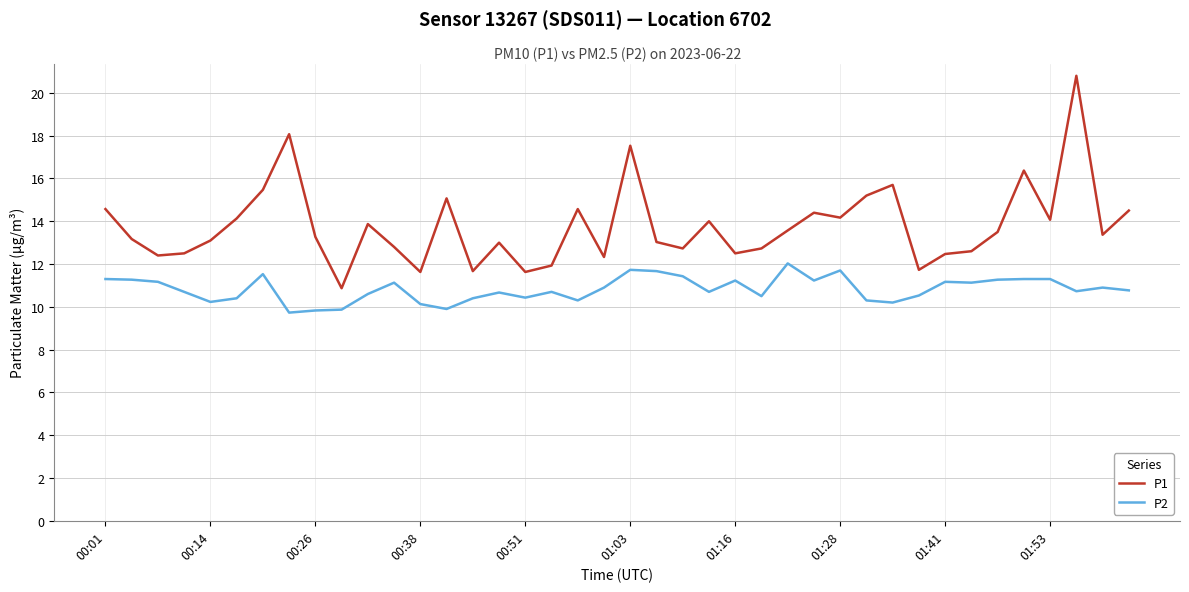

Which series has the largest range (max minus min)?

P1